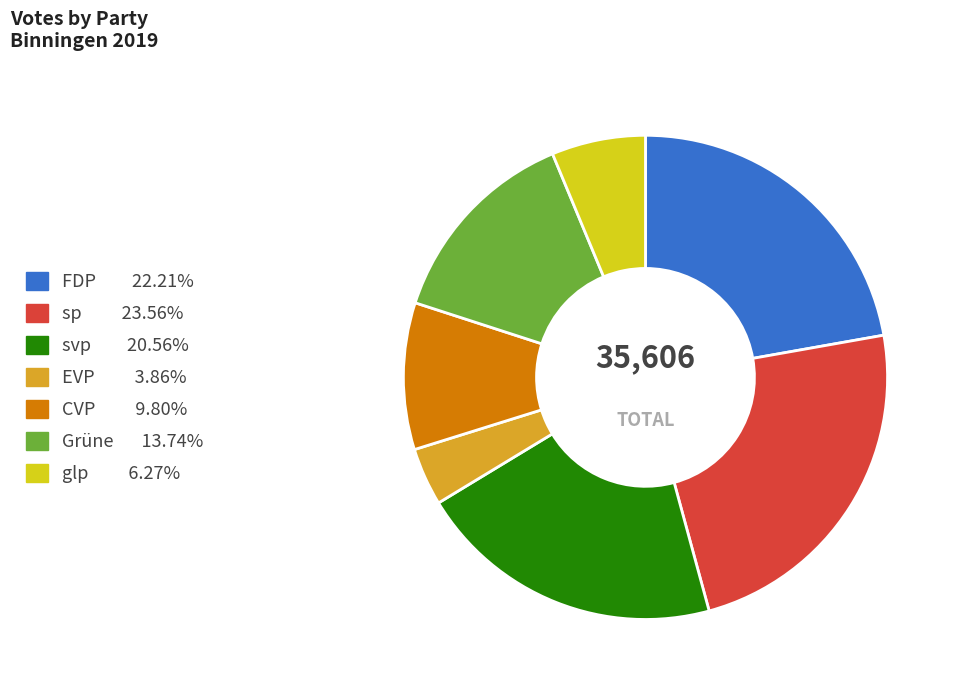

Is it true that EVP is 4% of the pie?

True